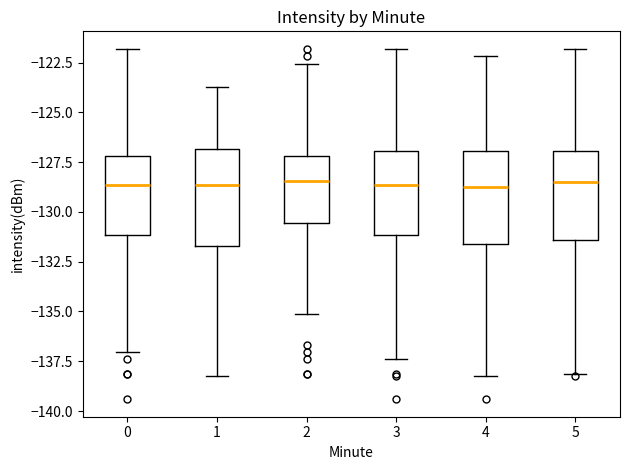

Reading left to right, transcribe this box plot: for each box, give where its median line is, the range the box spans, and where its two whiskers end, as read against the y-axis. The values are not printed on the chart, so give them approximately, as read against the axis.

0: median -128.5, box -131.0 to -127.0, whiskers -137.0 to -122.0
1: median -128.5, box -131.5 to -127.0, whiskers -138.5 to -123.5
2: median -128.5, box -130.5 to -127.0, whiskers -135.0 to -122.5
3: median -128.5, box -131.0 to -127.0, whiskers -137.5 to -122.0
4: median -129.0, box -131.5 to -127.0, whiskers -138.5 to -122.0
5: median -128.5, box -131.5 to -127.0, whiskers -138.0 to -122.0